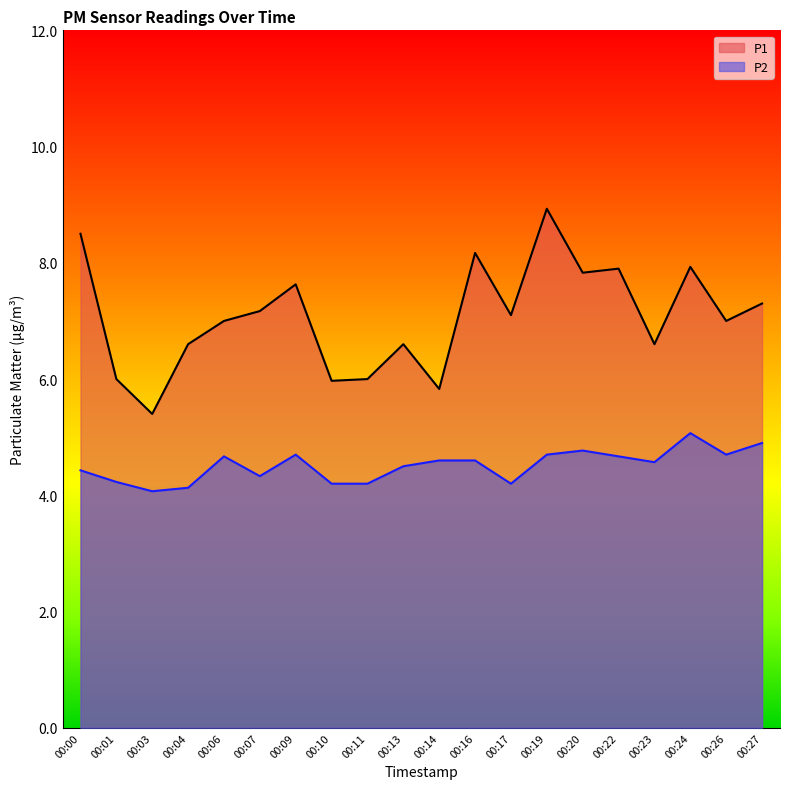

What is the value of the P1 point at the 14th from the left?

8.9